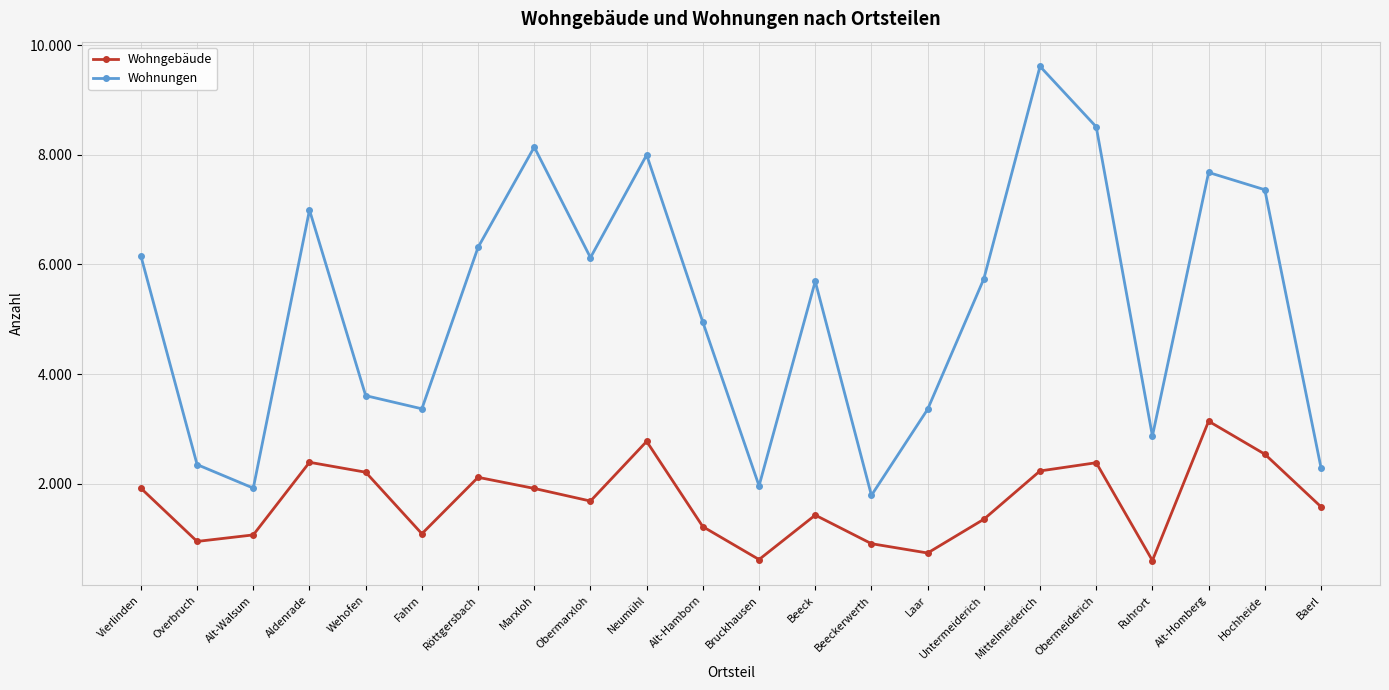

What is the sum of all Wohnungen values?

114780